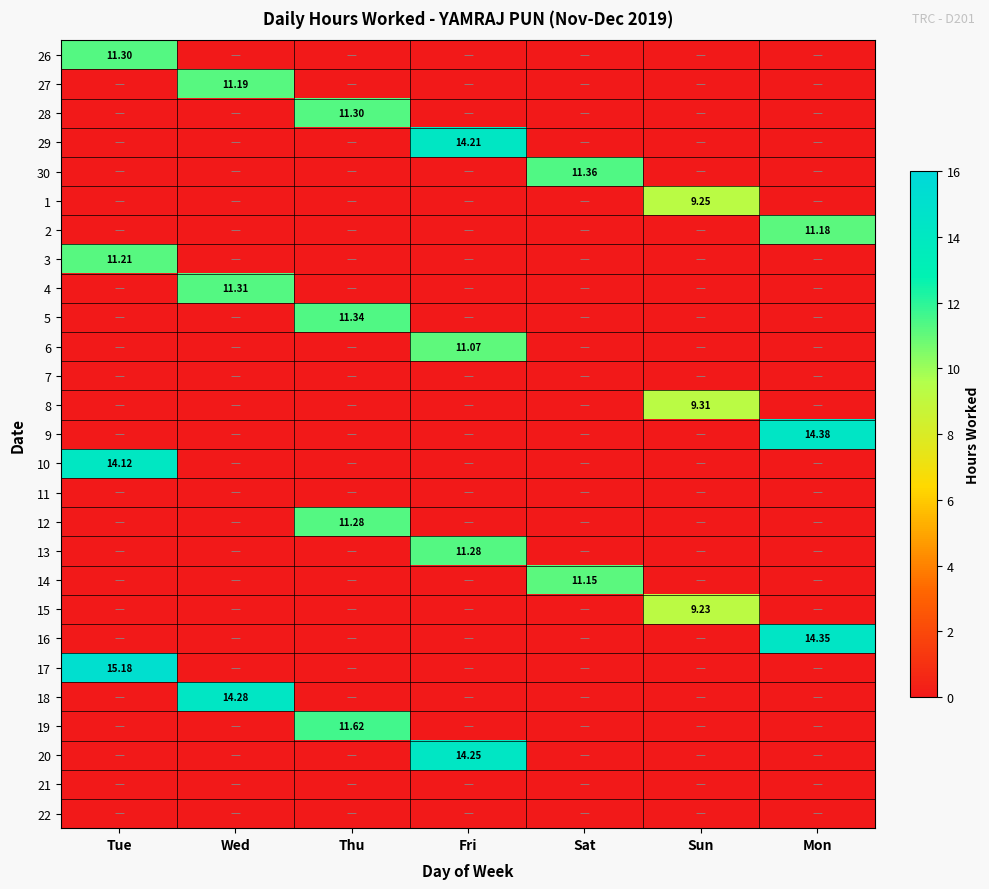

Is the value of 5 at Thu greater than the value of 16 at Mon?

No